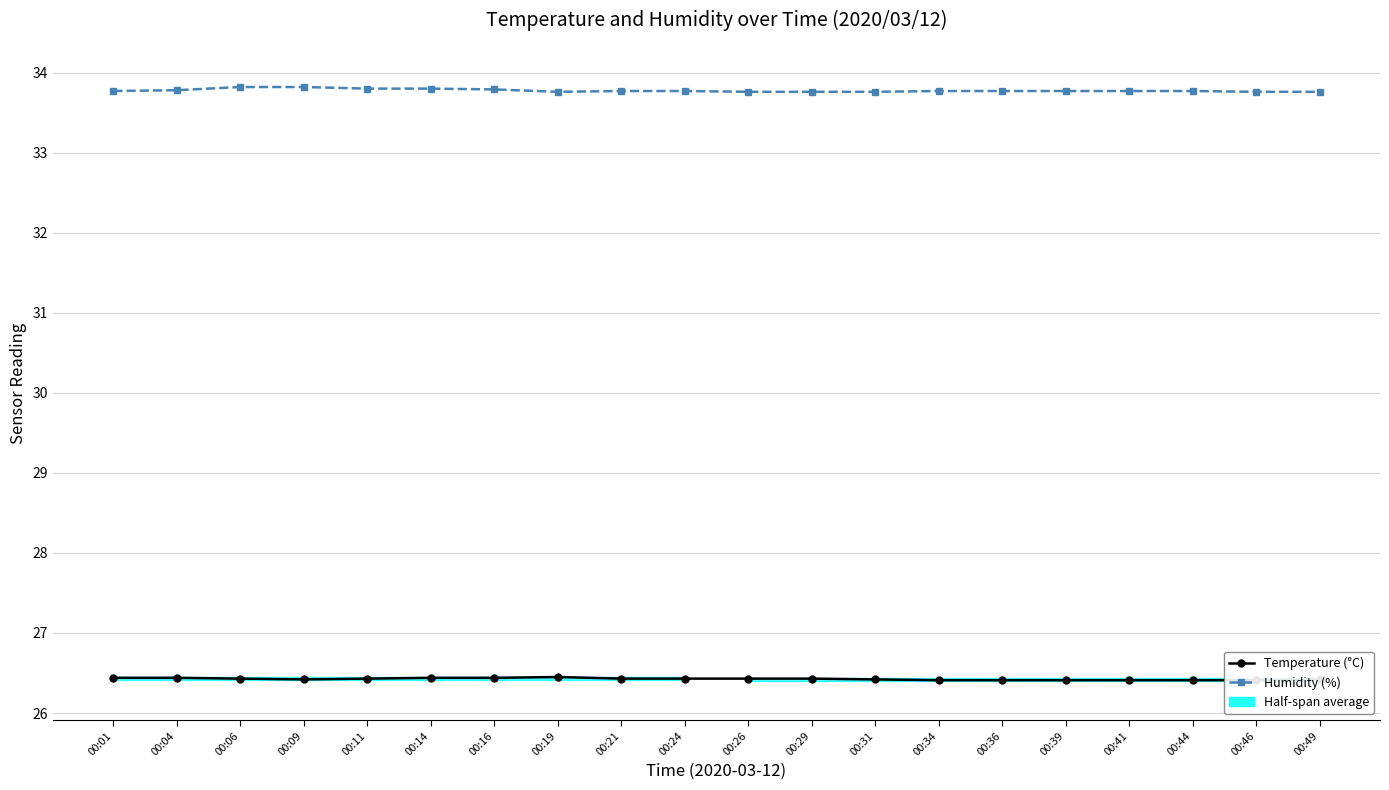

Reading right to left, extract all data points from this chart.

Temperature (°C): 00:49=26.4	00:46=26.4	00:44=26.4	00:41=26.4	00:39=26.4	00:36=26.4	00:34=26.4	00:31=26.4	00:29=26.4	00:26=26.4	00:24=26.4	00:21=26.4	00:19=26.4	00:16=26.4	00:14=26.4	00:11=26.4	00:09=26.4	00:06=26.4	00:04=26.4	00:01=26.4
Humidity (%): 00:49=33.8	00:46=33.8	00:44=33.8	00:41=33.8	00:39=33.8	00:36=33.8	00:34=33.8	00:31=33.8	00:29=33.8	00:26=33.8	00:24=33.8	00:21=33.8	00:19=33.8	00:16=33.8	00:14=33.8	00:11=33.8	00:09=33.8	00:06=33.8	00:04=33.8	00:01=33.8